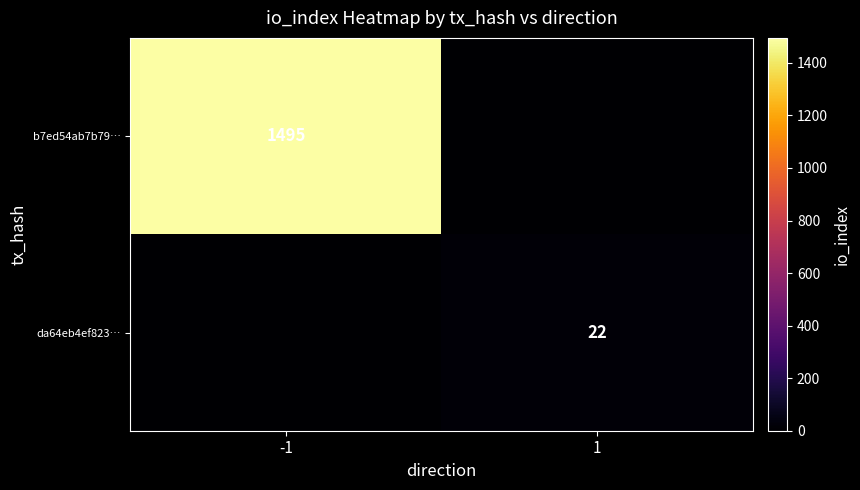

True or false: da64eb4ef823… has a value of 39 at 1.

False